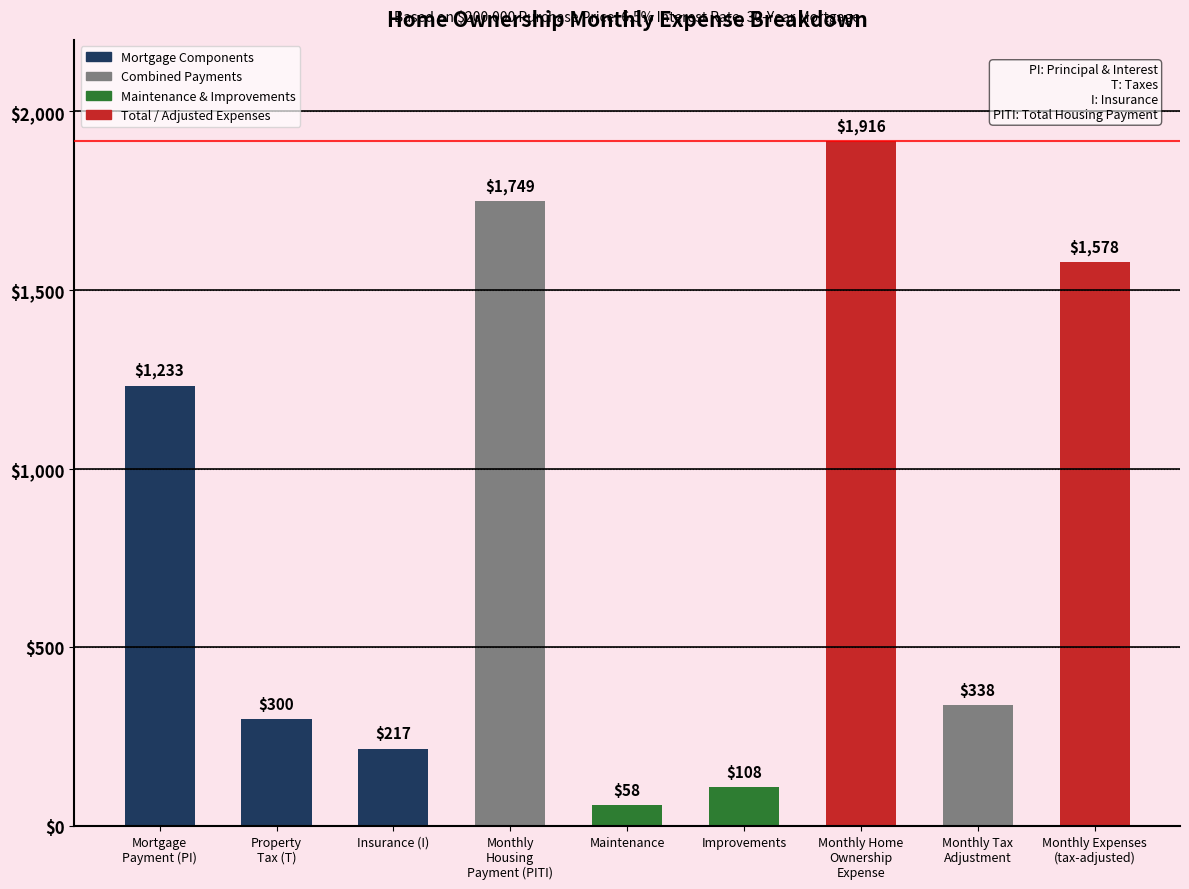

What is the label of the 3rd bar from the left?

Insurance (I)